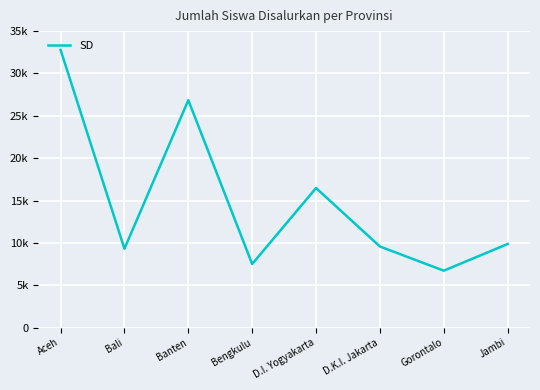

Reading left to right, list all the values displayed in this chart.

Aceh=32785	Bali=9306	Banten=26847	Bengkulu=7500	D.I. Yogyakarta=16473	D.K.I. Jakarta=9571	Gorontalo=6715	Jambi=9866